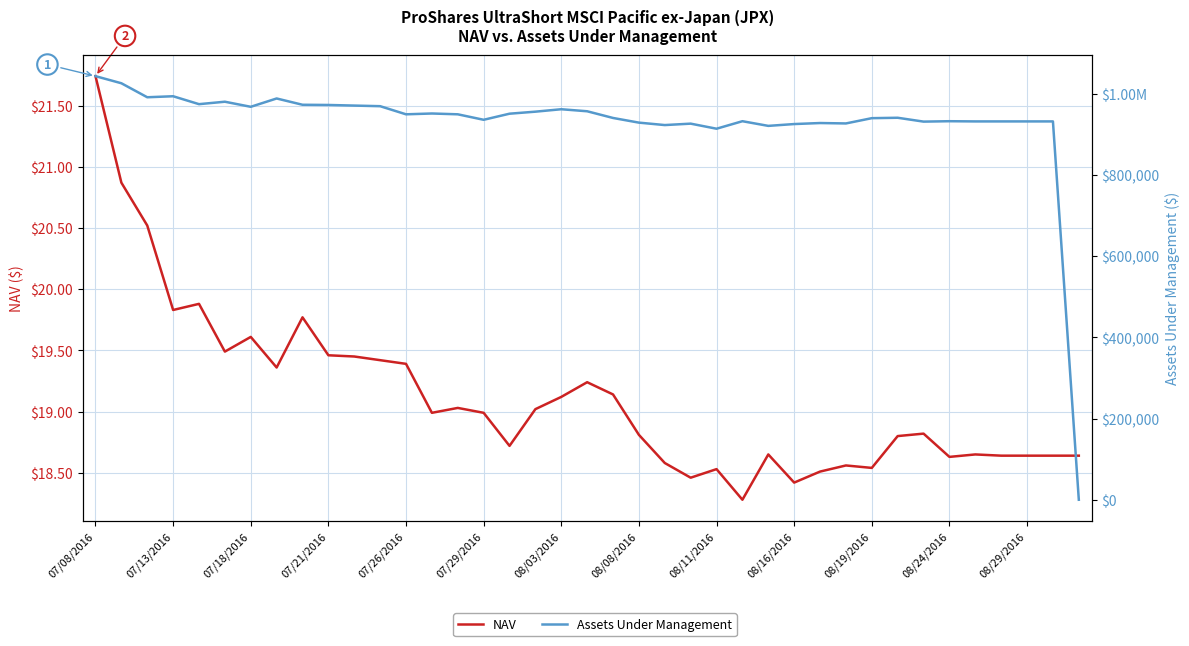

Count the number of categories in the chart.

39